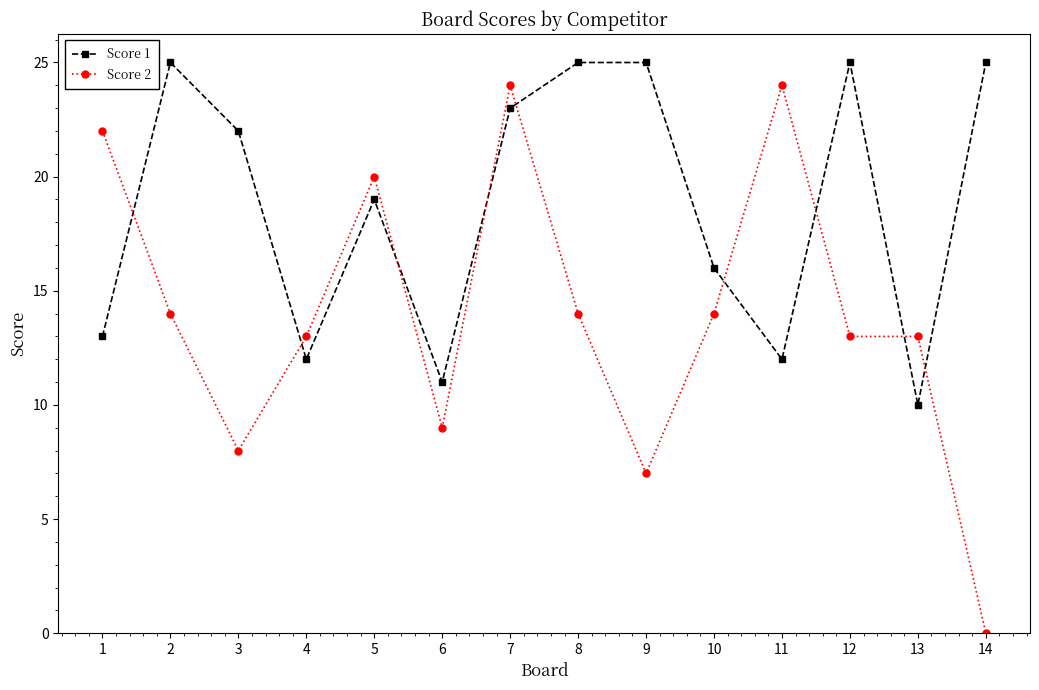

At how many categories does at least one series exceed 21?

9